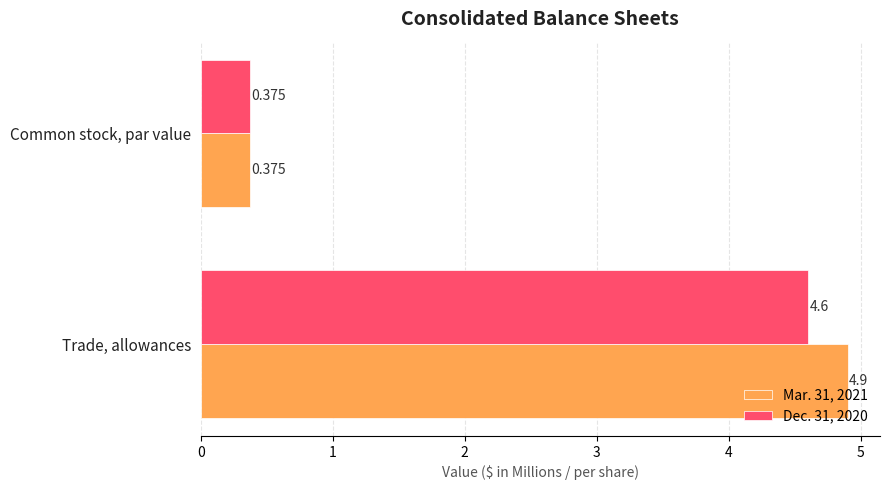

List the labels in order of Mar. 31, 2021 value, smallest first.

Common stock, par value, Trade, allowances